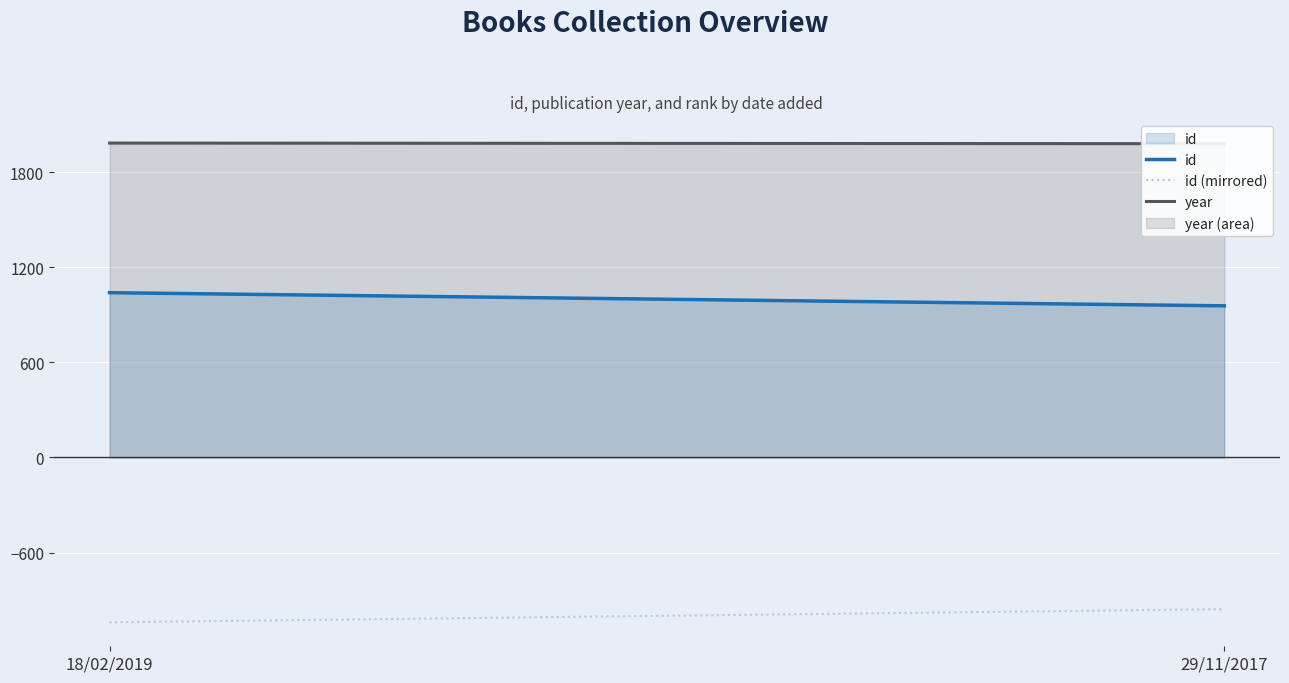

The value of id at 18/02/2019 is 1740. True or false?

False